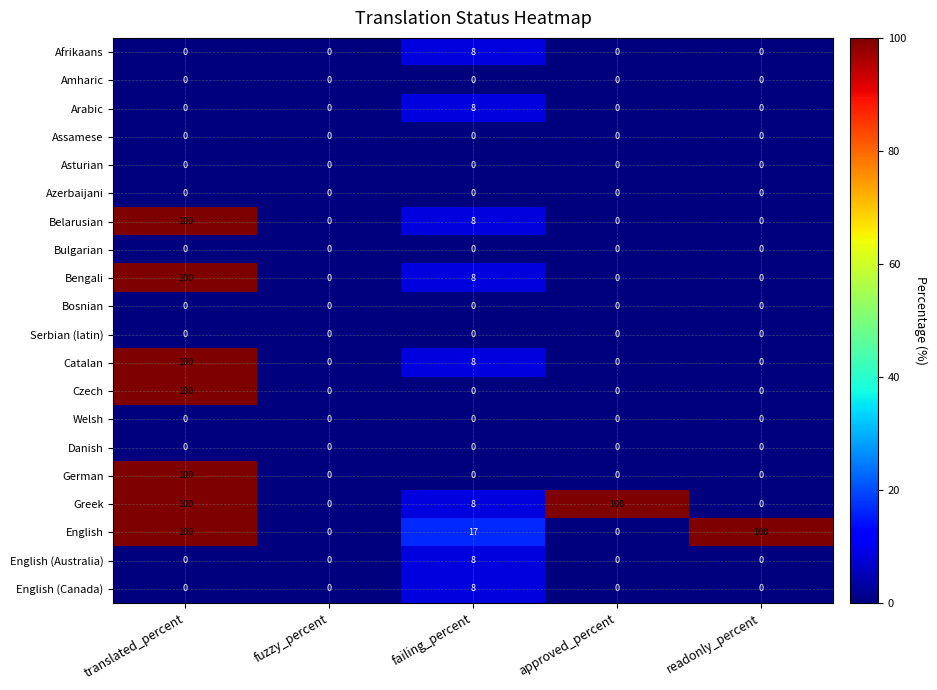

Is it true that Catalan equals 62 at fuzzy_percent?

False